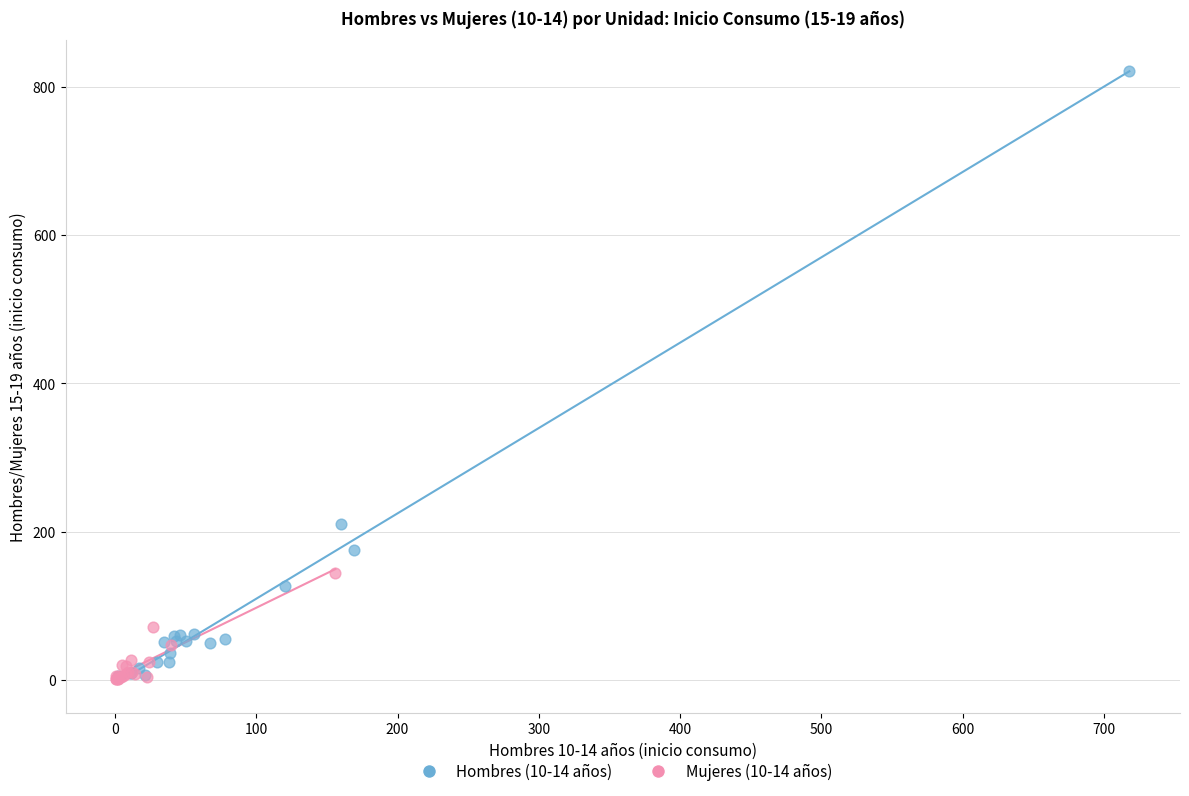

Which series reaches the maximum Y coordinate?

Hombres (10-14 años)